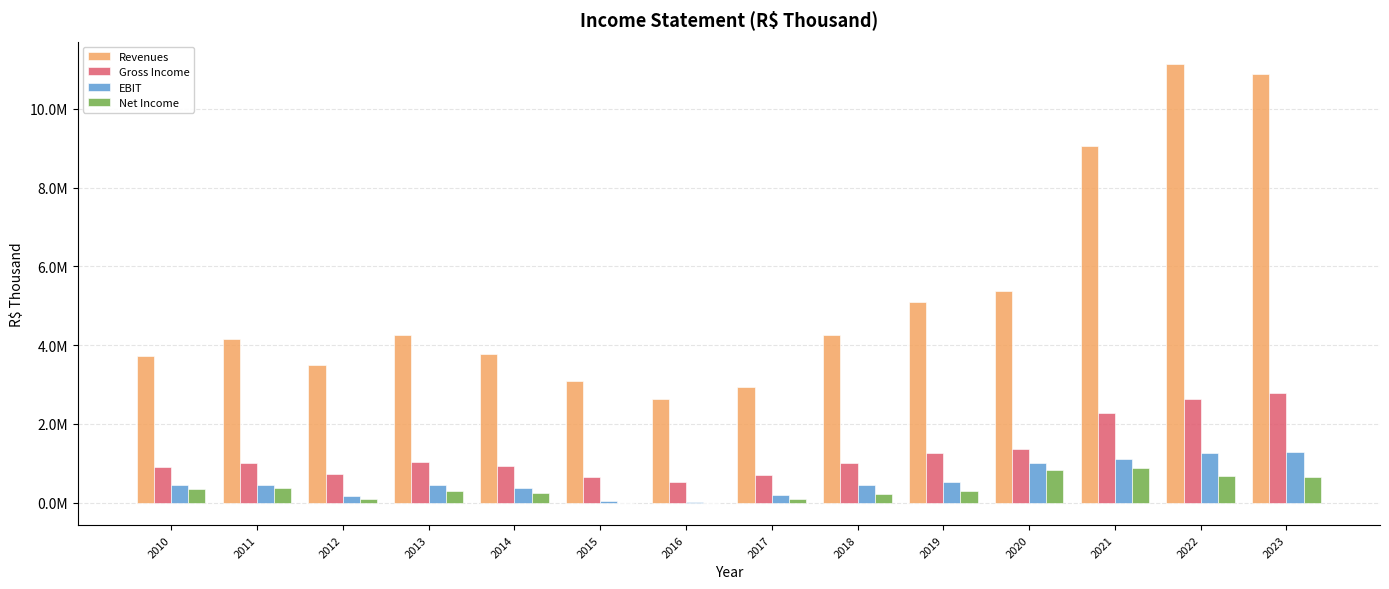

What are all the series names shown in the legend?

Revenues, Gross Income, EBIT, Net Income